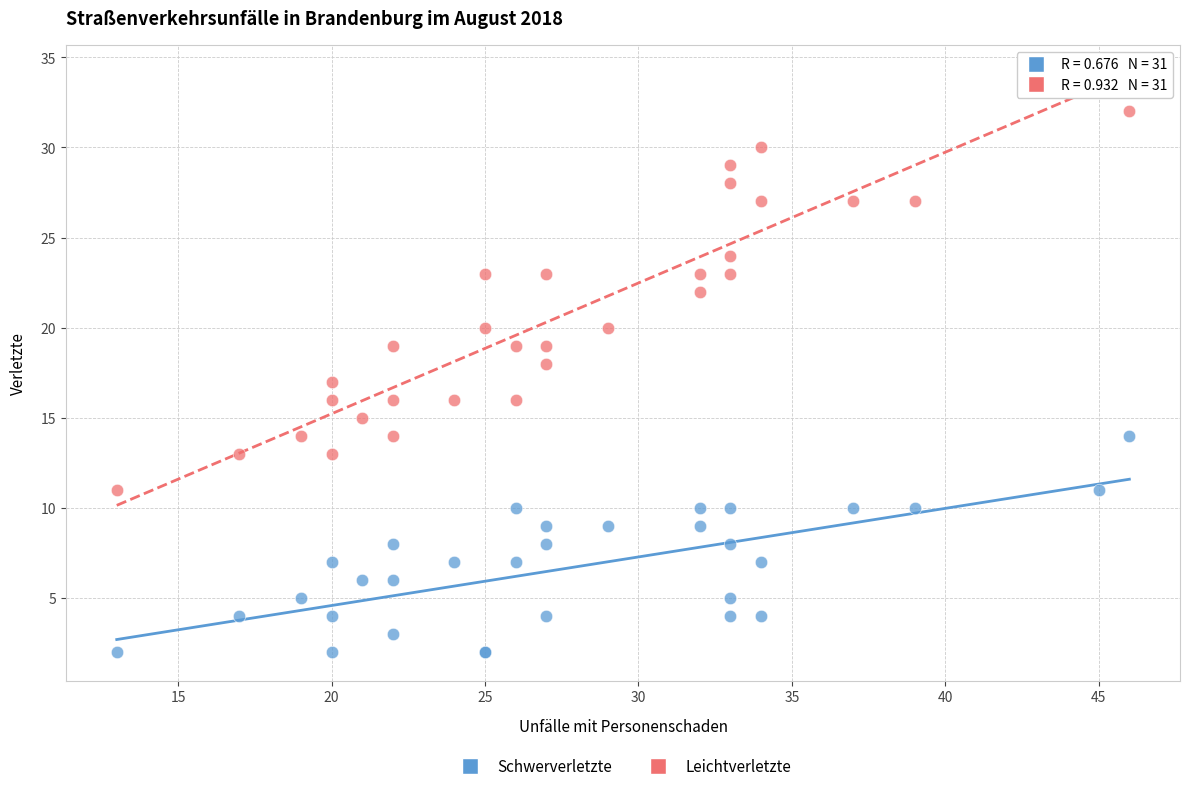

What is the X range (max minus min) for the scatter plot?

33